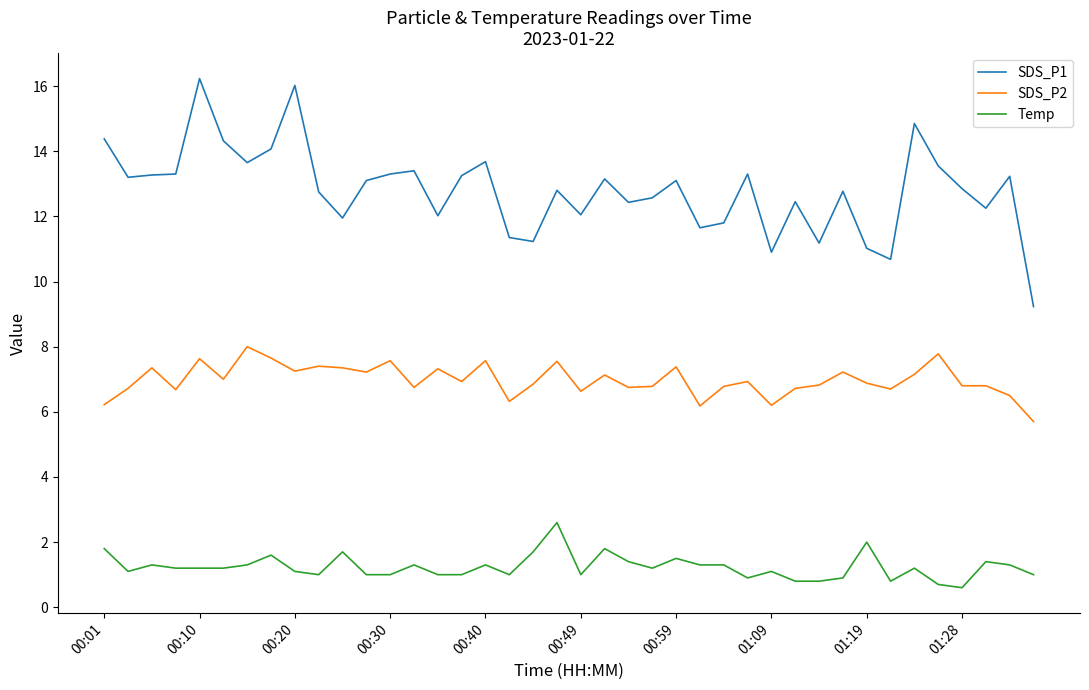

Which series has the largest total across all categories?

SDS_P1